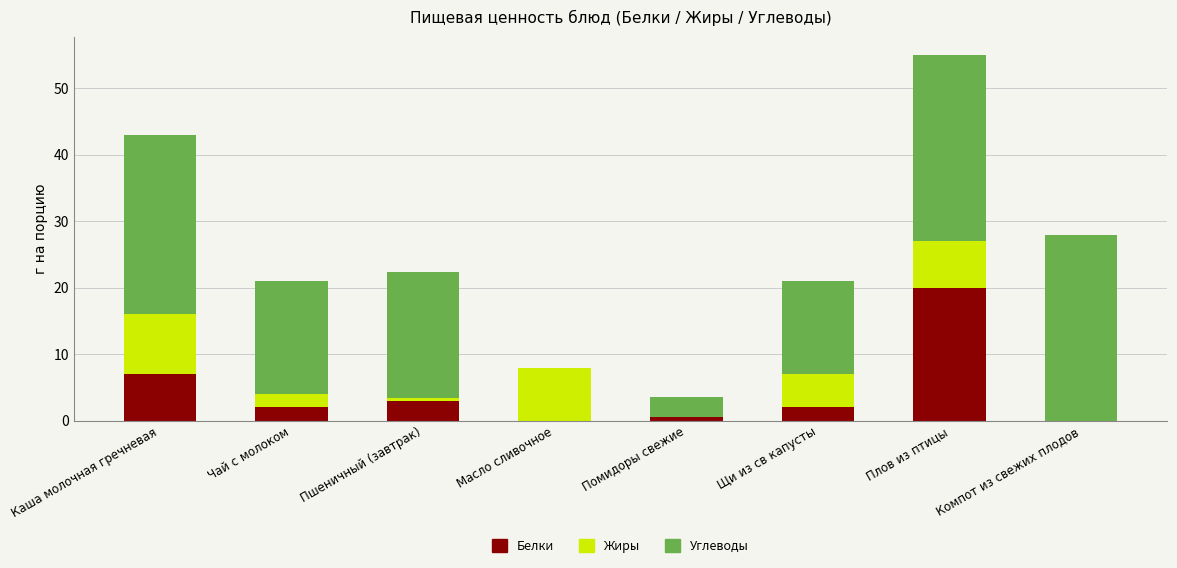

What is the total value across all series at Плов из птицы?

55.0